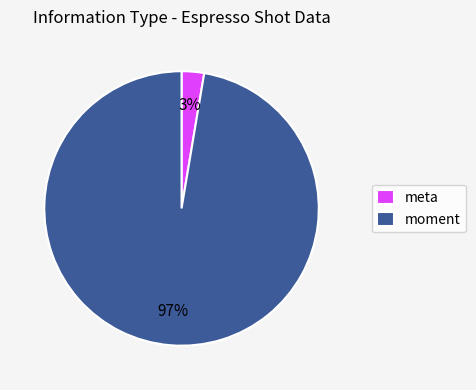

Combined, do meta and moment account for over 50%?

Yes